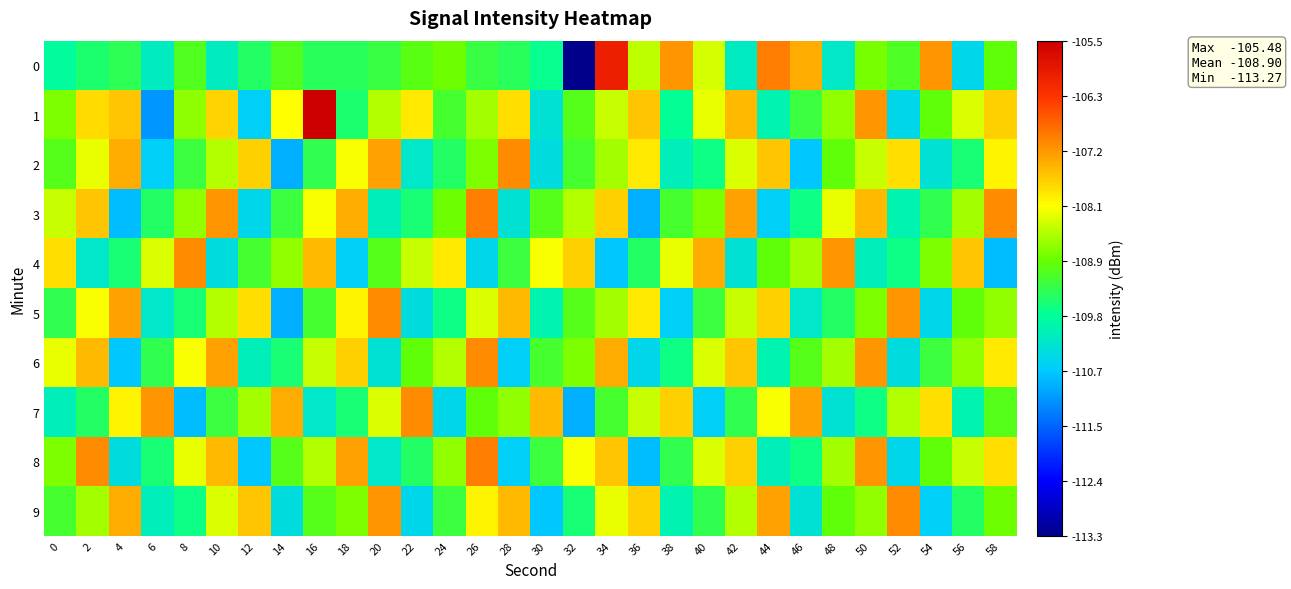

At how many categories does at least one series exceed -110?

30